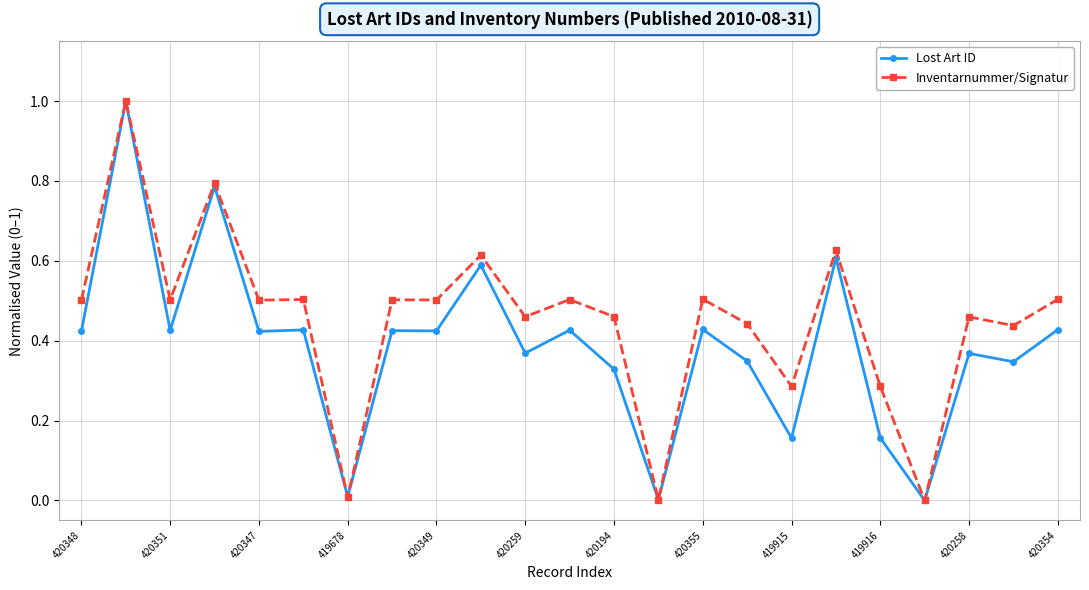

True or false: Lost Art ID has more than 1 interior local peaks.

True